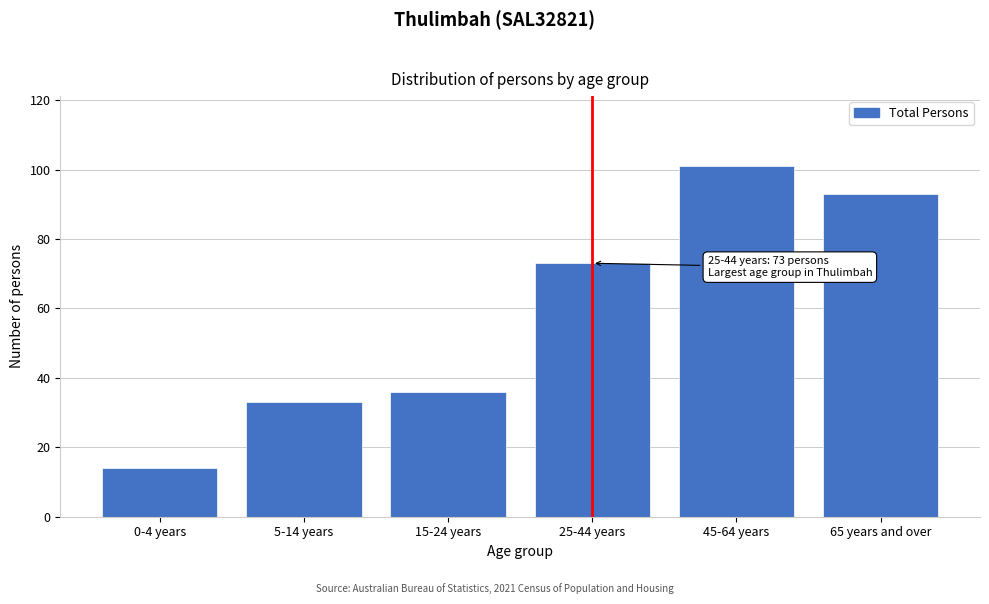

Reading right to left, transcribe all the data shown in this chart.

65 years and over=93	45-64 years=101	25-44 years=73	15-24 years=36	5-14 years=33	0-4 years=14